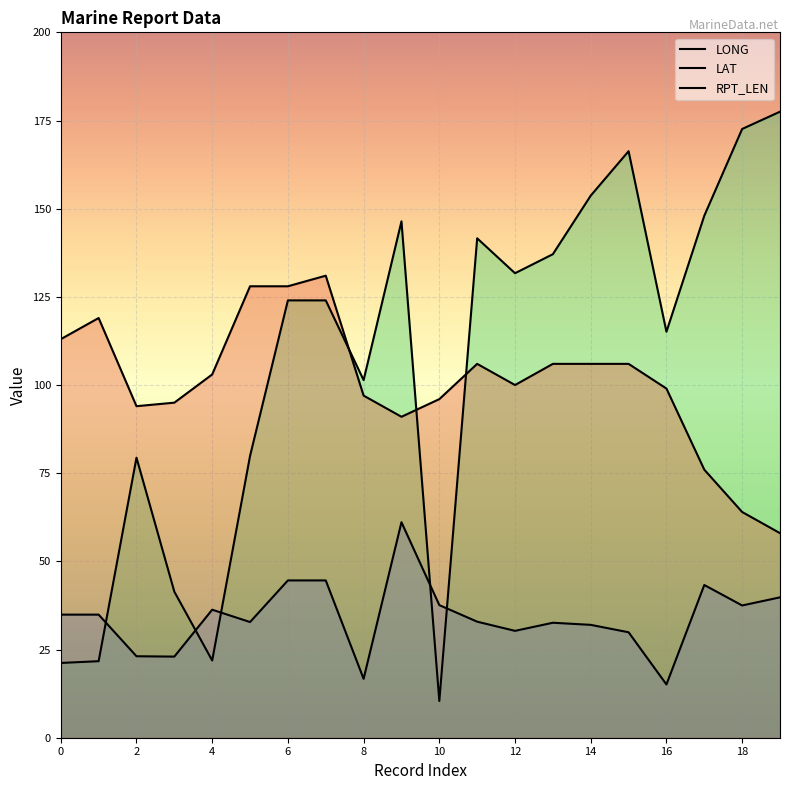

At which category is the sum across all series the highest?

15